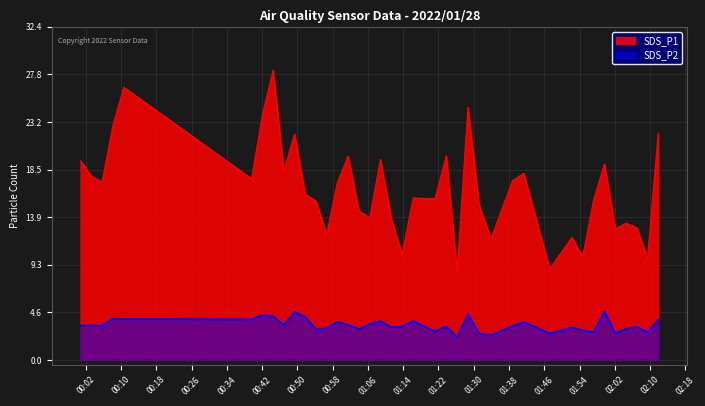

What is the difference between the maximum and minimum values in the SDS_P1 series?

19.6